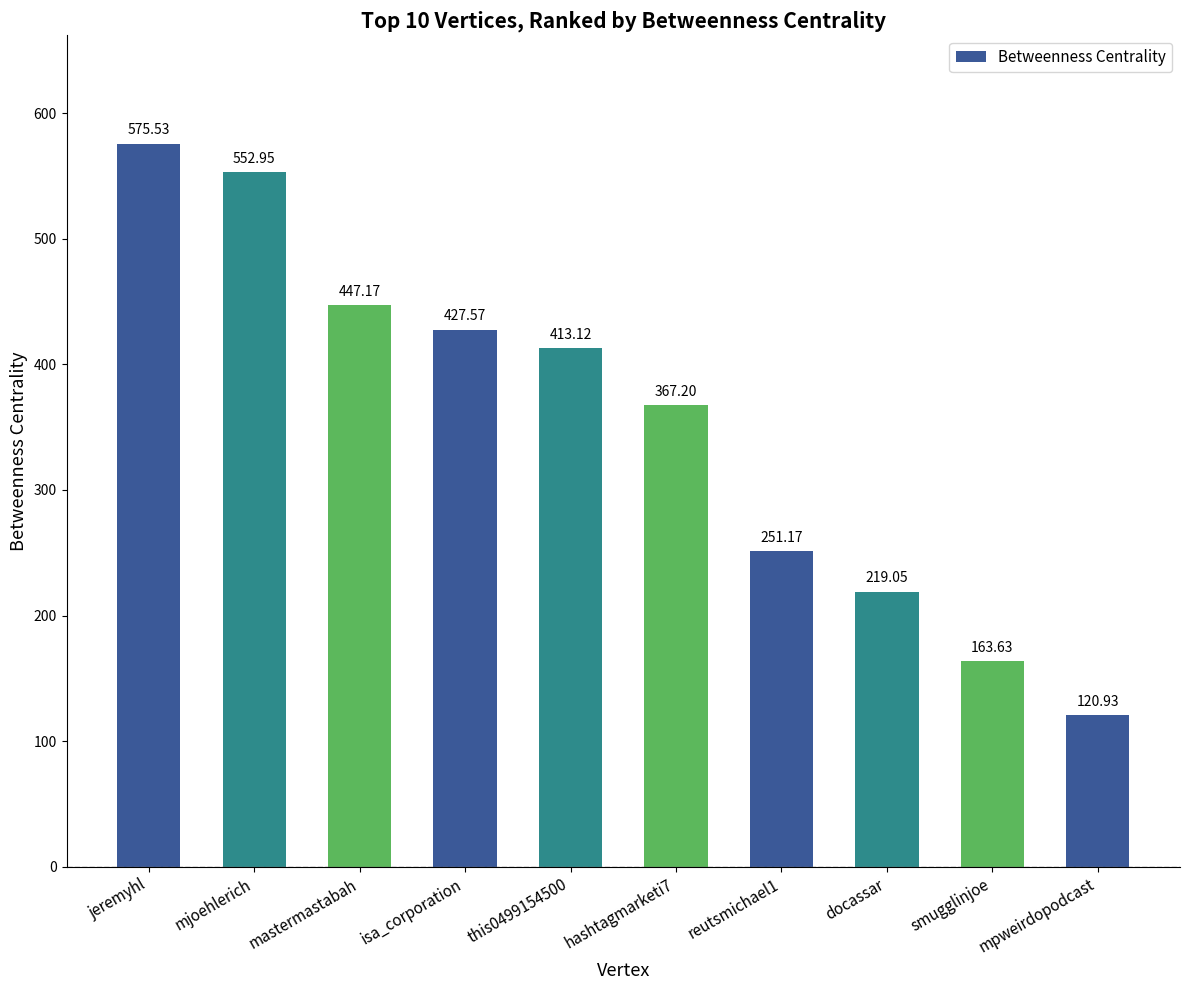

Which label corresponds to the smallest value in the chart?

mpweirdopodcast